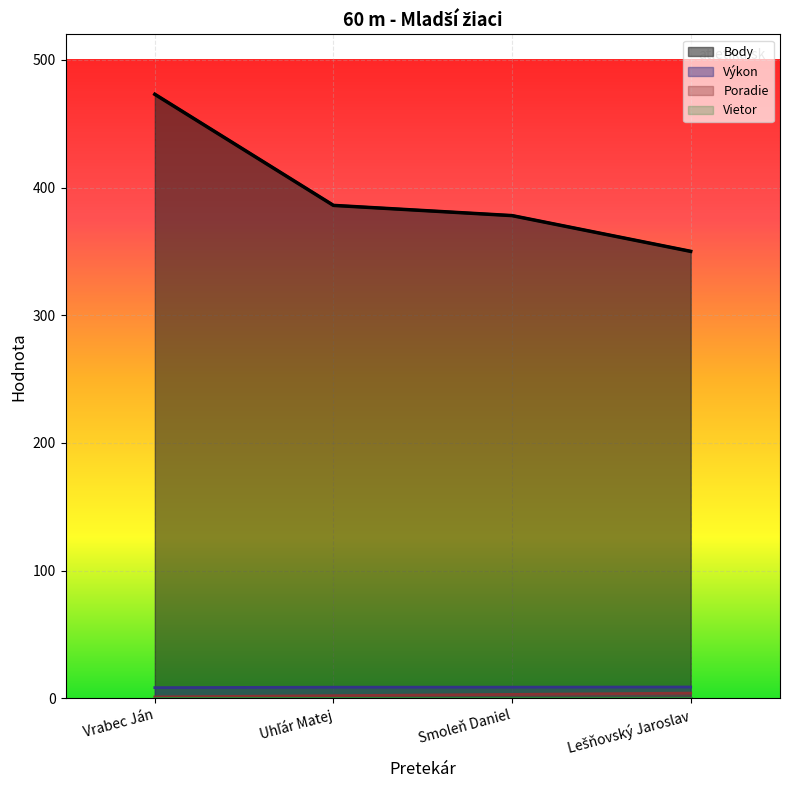

Does the chart display data point markers on the line(s)?

No